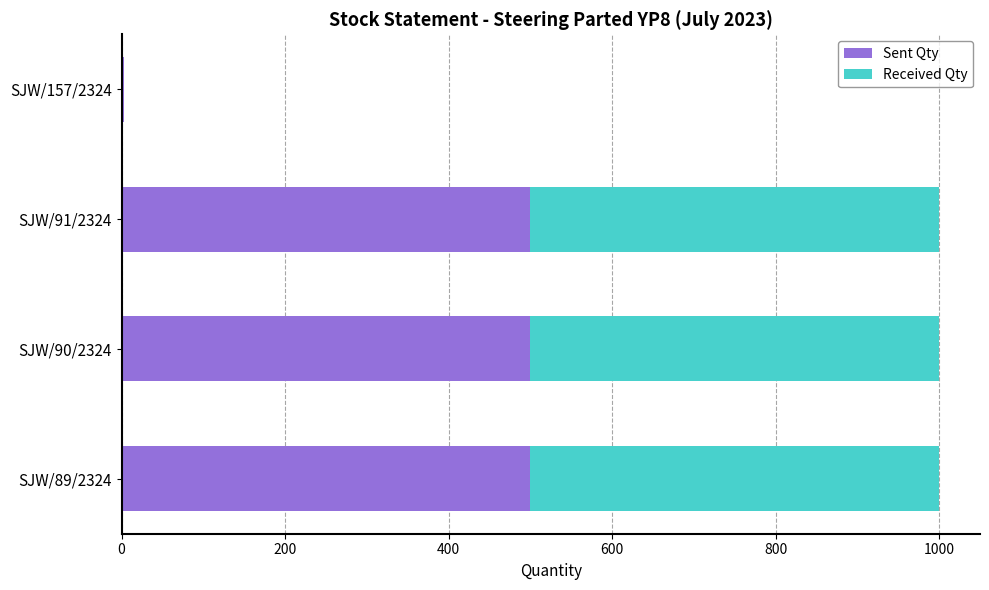

The value of Sent Qty at SJW/90/2324 is 757. True or false?

False